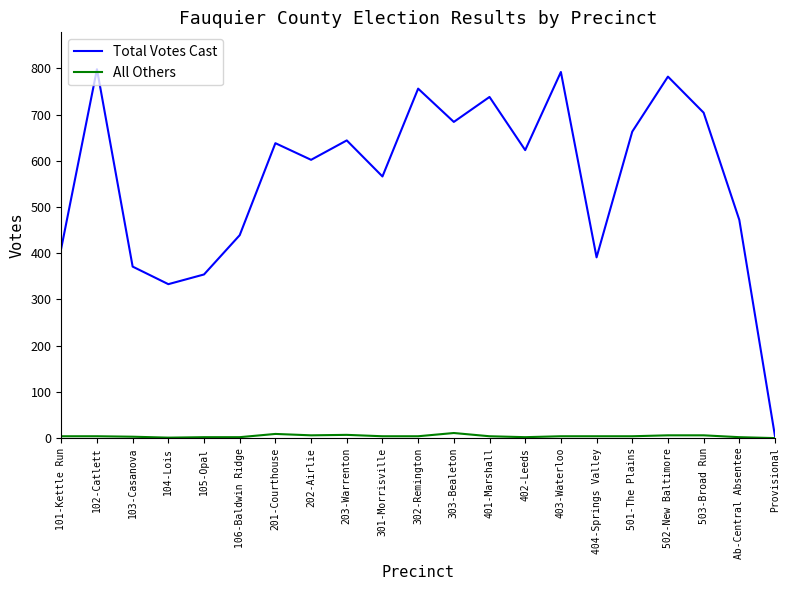

List the series in order of their peak value, lowest first.

All Others, Total Votes Cast